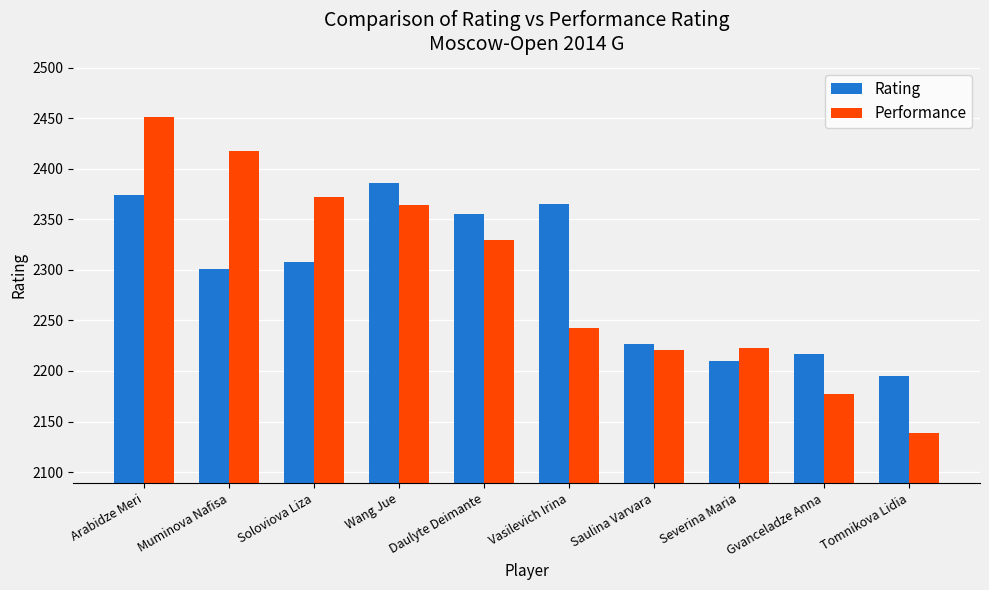

The Performance series shows 2451 at Arabidze Meri. True or false?

True